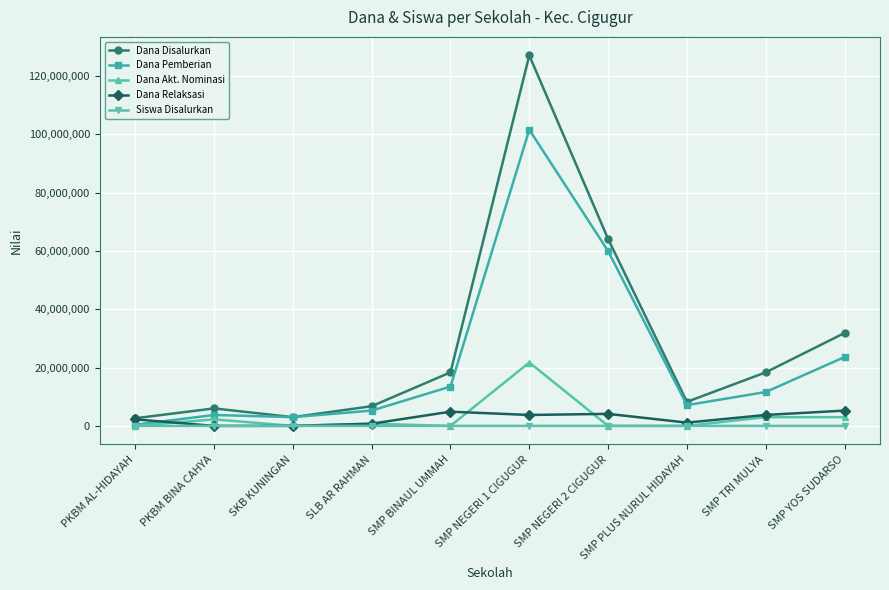

At which category does the chart reach its peak across all series?

SMP NEGERI 1 CIGUGUR